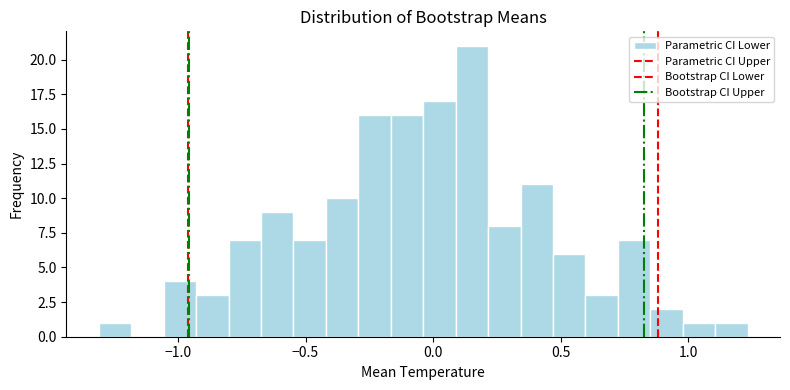

Read against the x-axis, roughly where is the centre of the tallest bar?

0.15